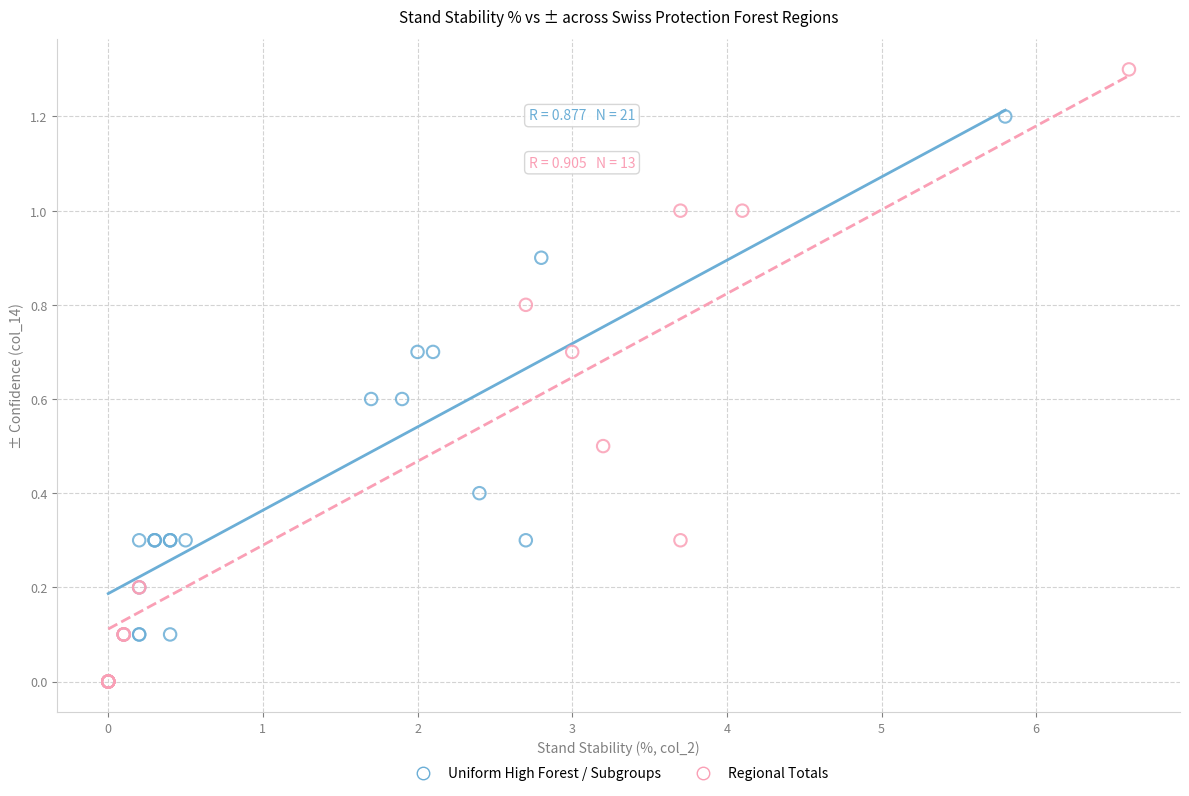

Which series has the widest spread of Y values?

Regional Totals